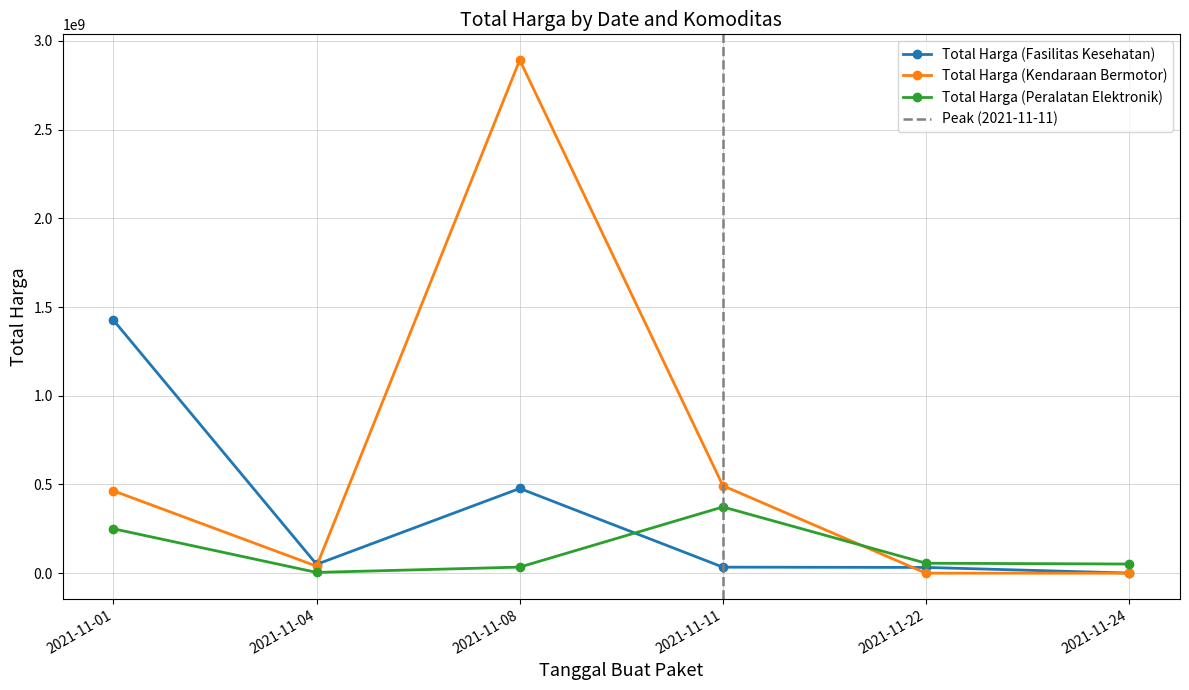

Where is the first local maximum for Total Harga (Peralatan Elektronik)?

2021-11-11